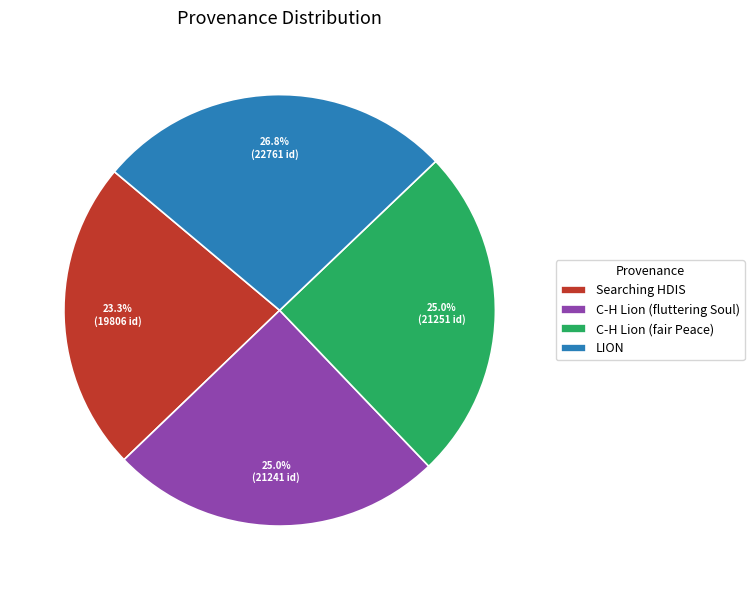

Which category has the smallest portion of the pie?

Searching HDIS